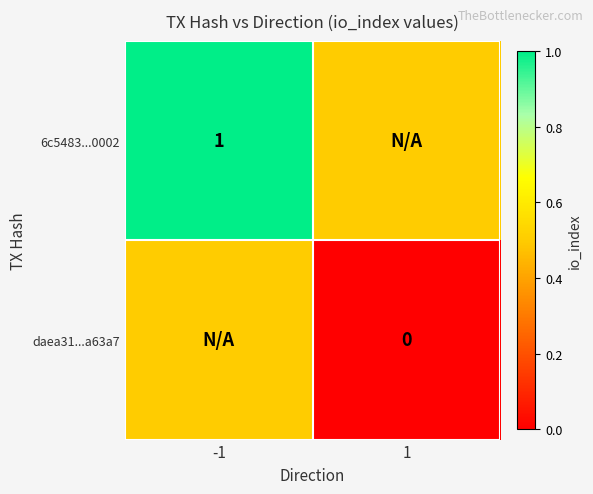

True or false: 6c5483...0002 has a value of 1.0 at -1.

True